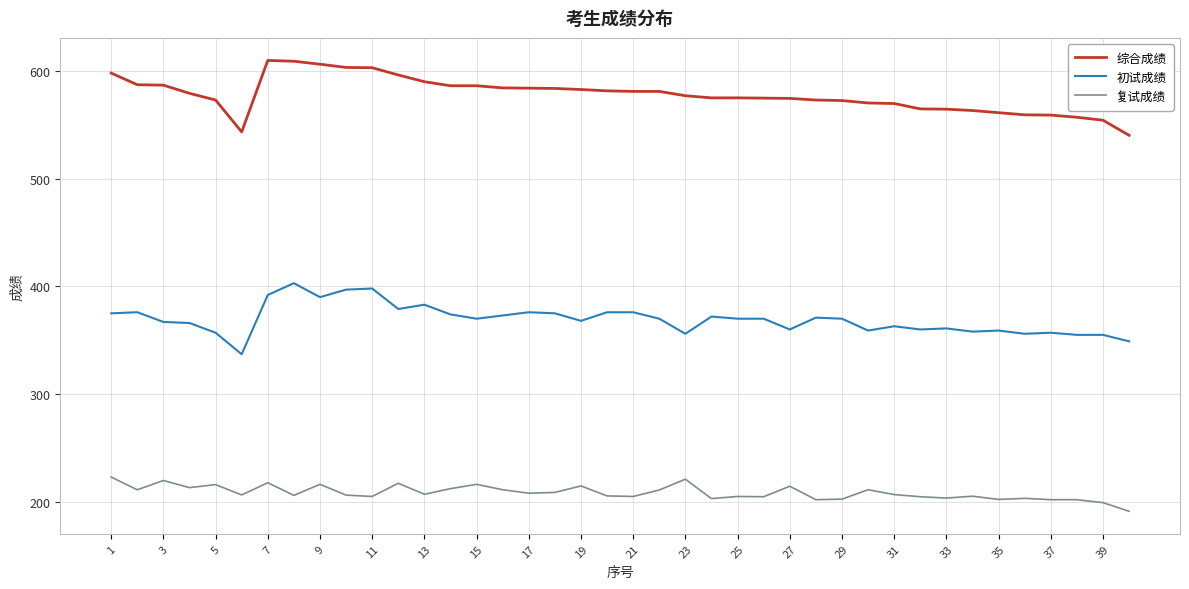

What is the greatest value displayed?

609.8